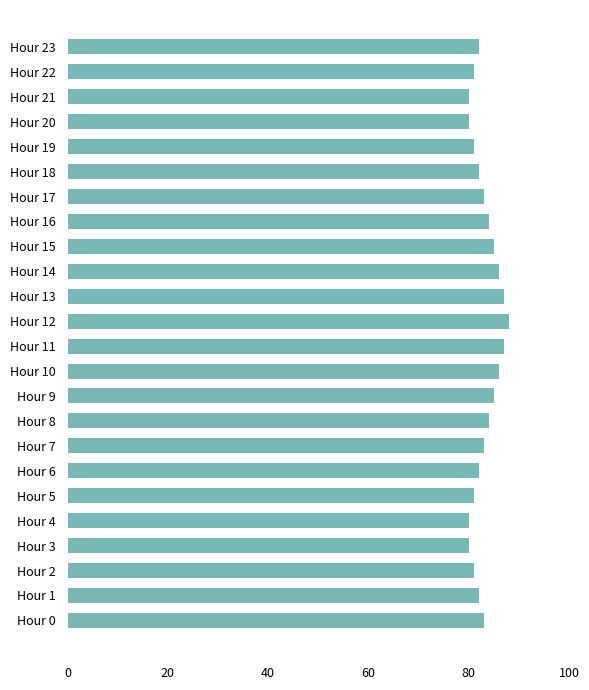

Approximately how many times larger is the value at Hour 11 compared to Hour 6?

1.1